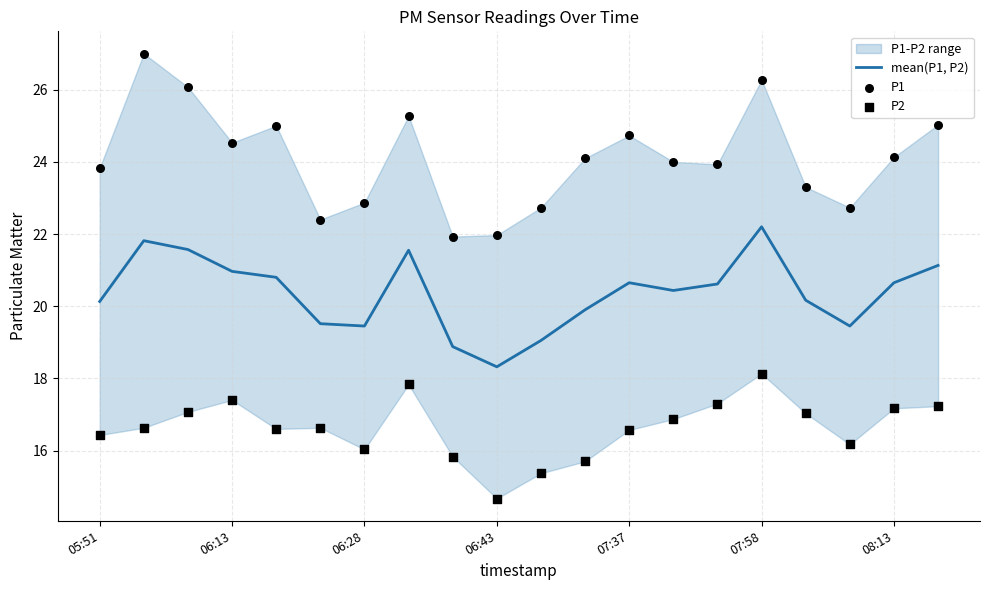

At how many categories does at least one series exceed 17?

20